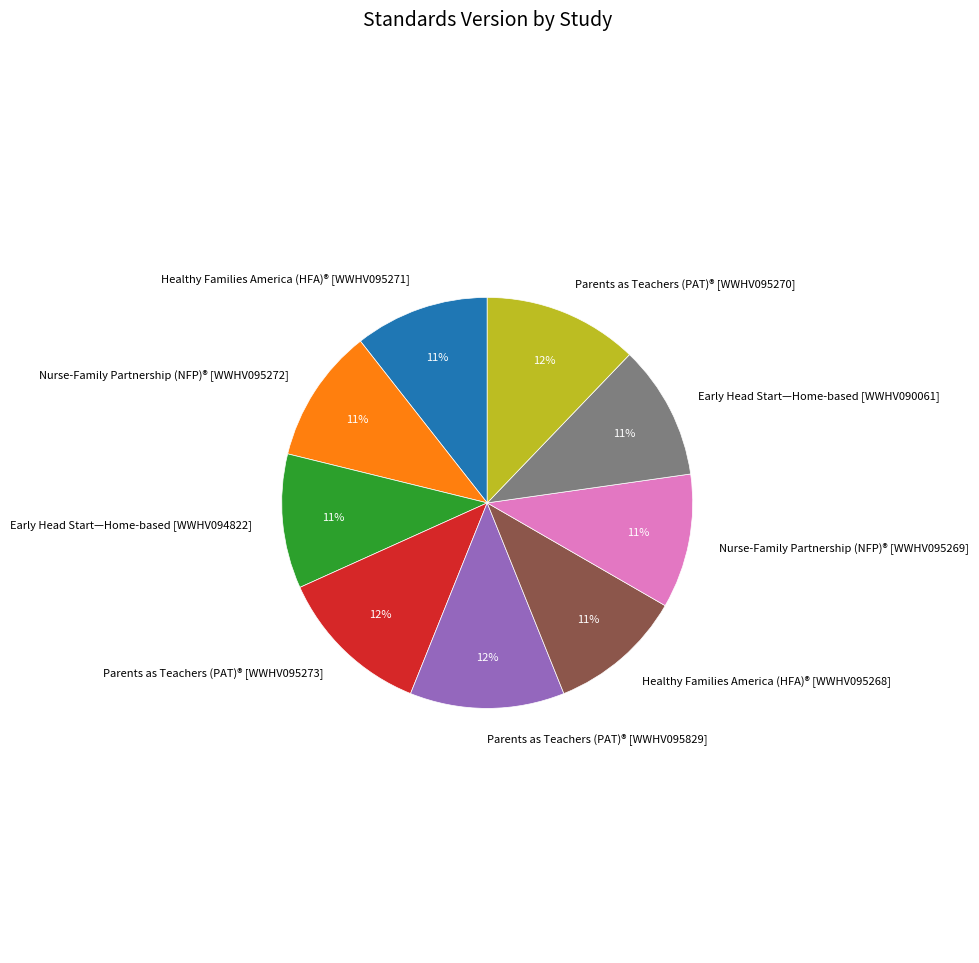

Does any single category account for the majority?

No